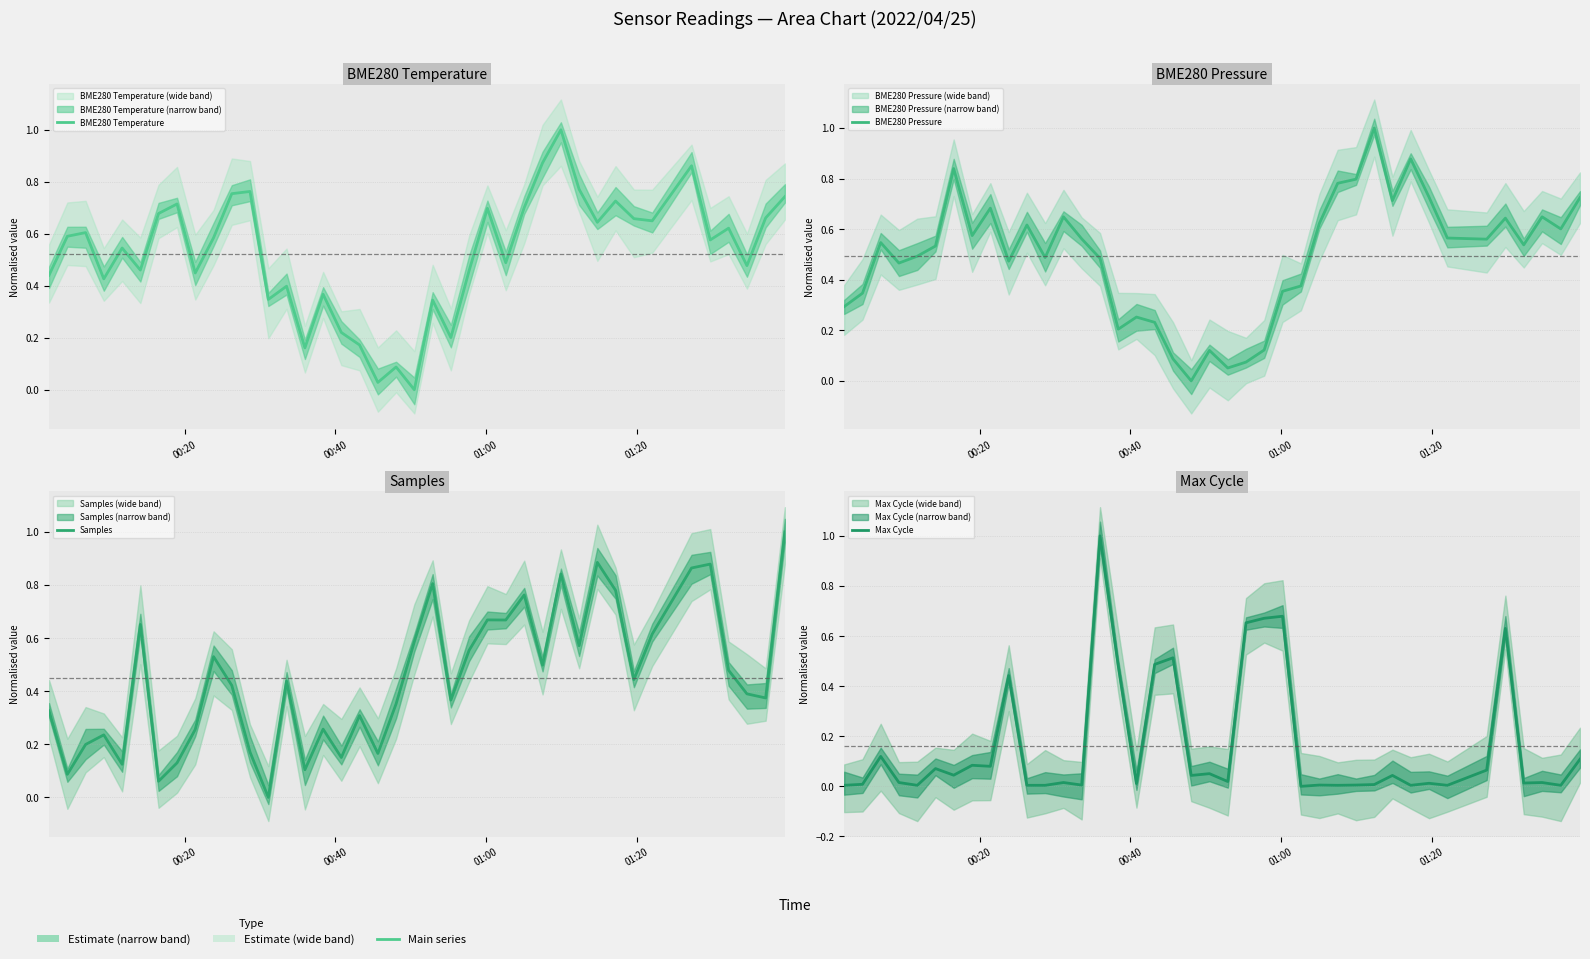

Which category has the highest value in the BME280 Pressure series?

29